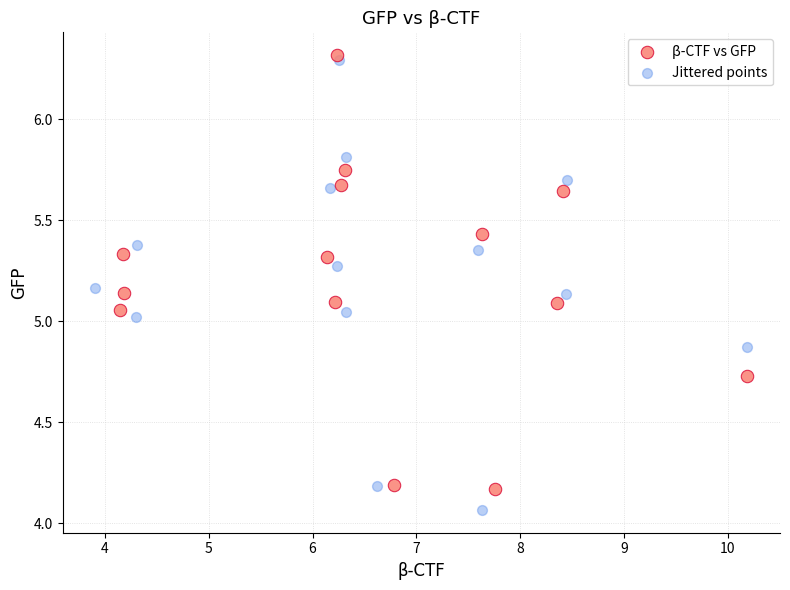

Which series reaches the minimum Y coordinate?

Jittered points